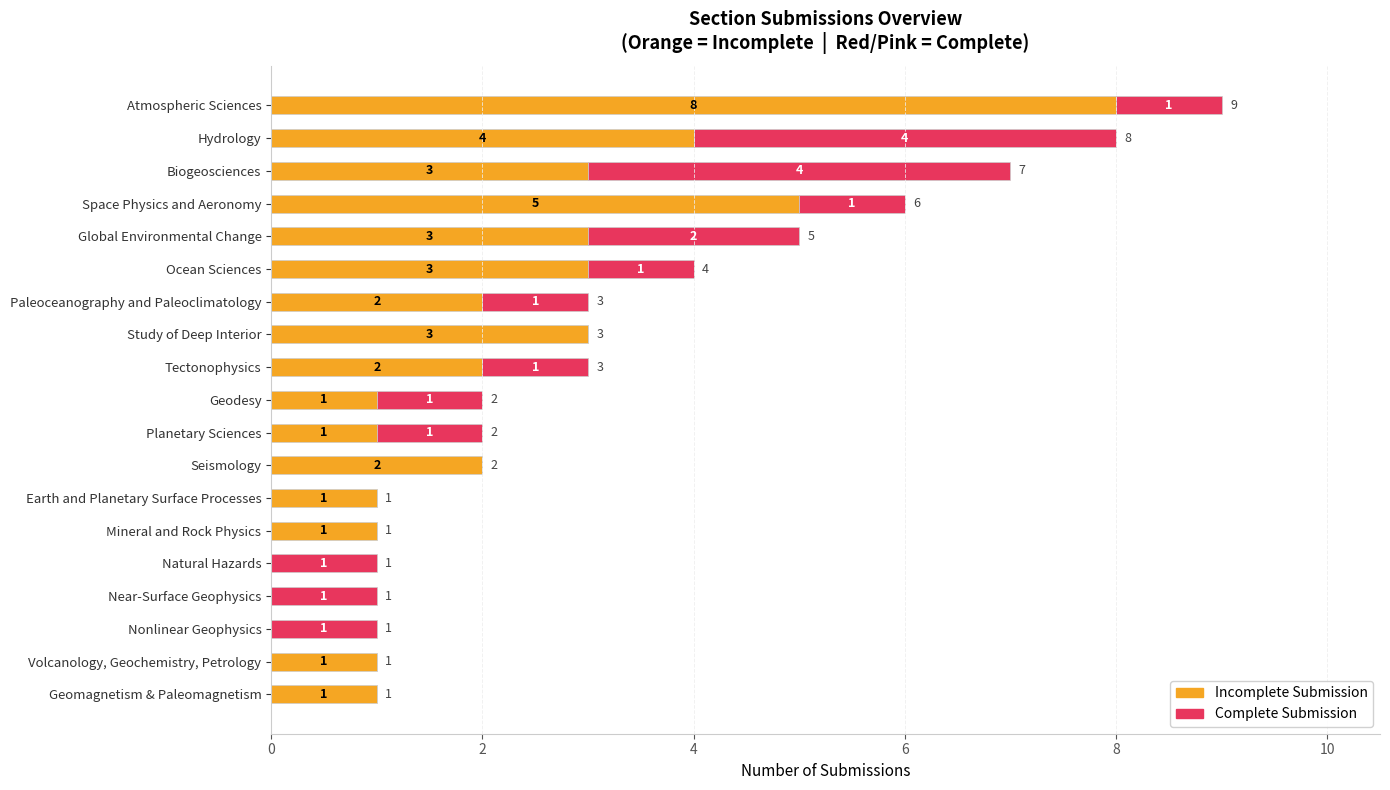

How many values in Incomplete Submission are above zero?

16